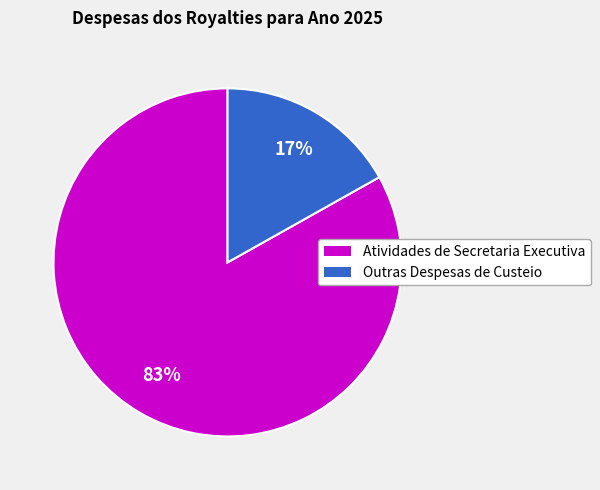

Which category has the biggest portion of the pie?

Atividades de Secretaria Executiva